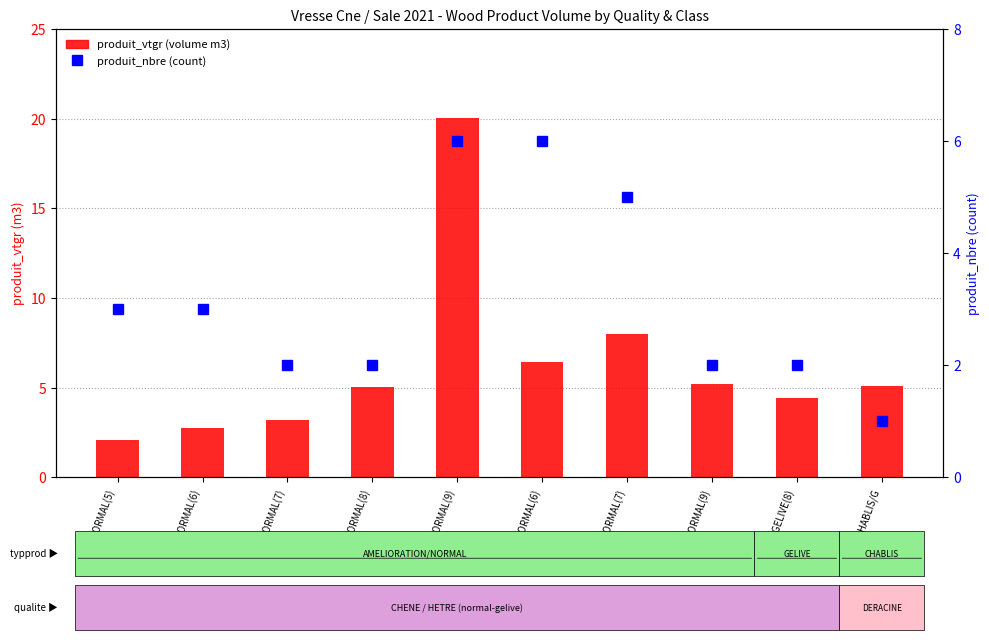

Between CHENE/NORMAL(8) and HETRE/NORMAL(6), which is larger?

HETRE/NORMAL(6)